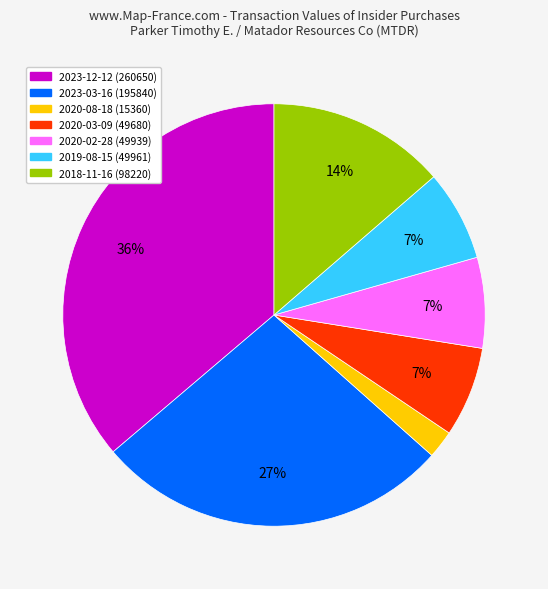

Is there a majority slice in this chart?

No